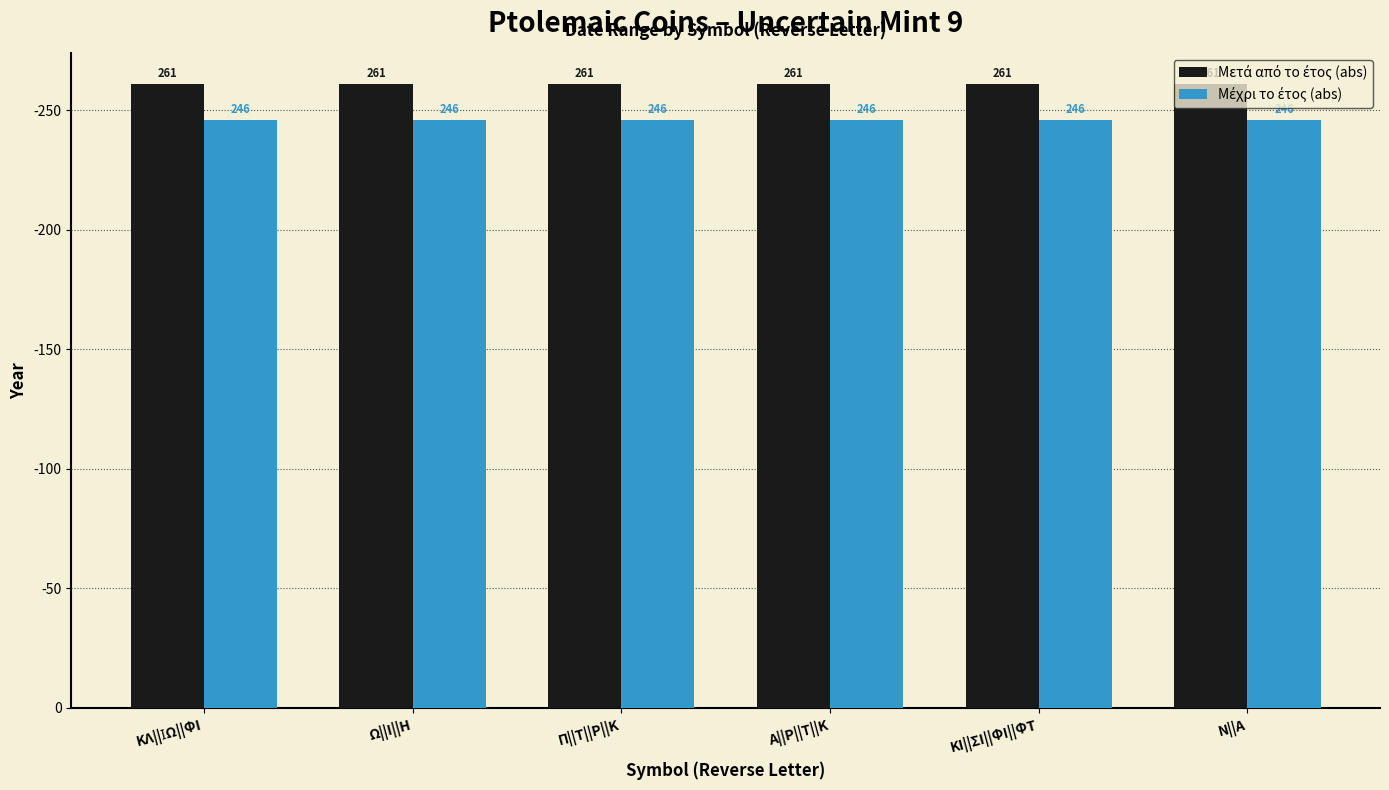

Are the bars horizontal?

No